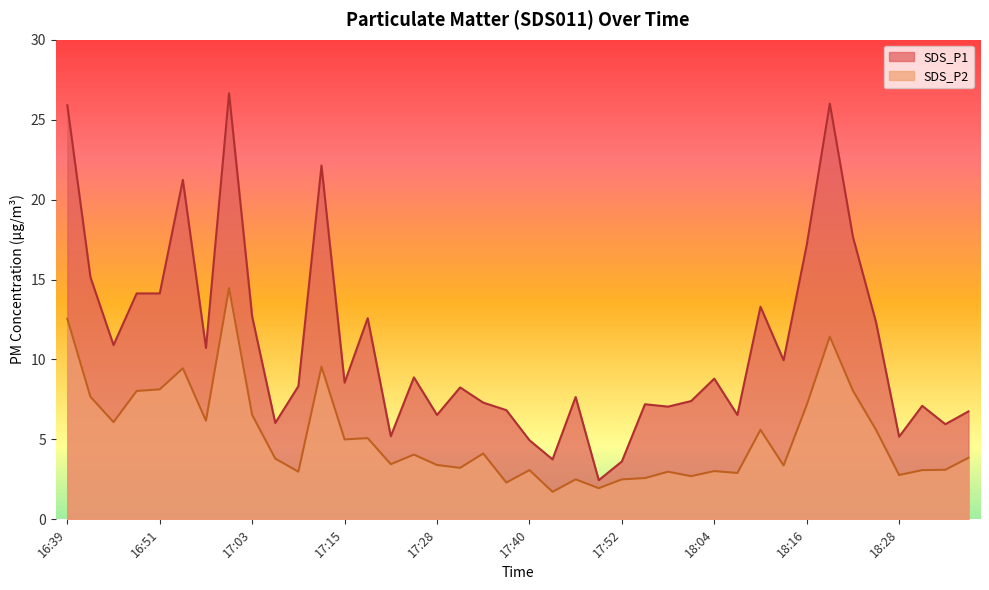

At which label does SDS_P2 reach its peak?

17:00